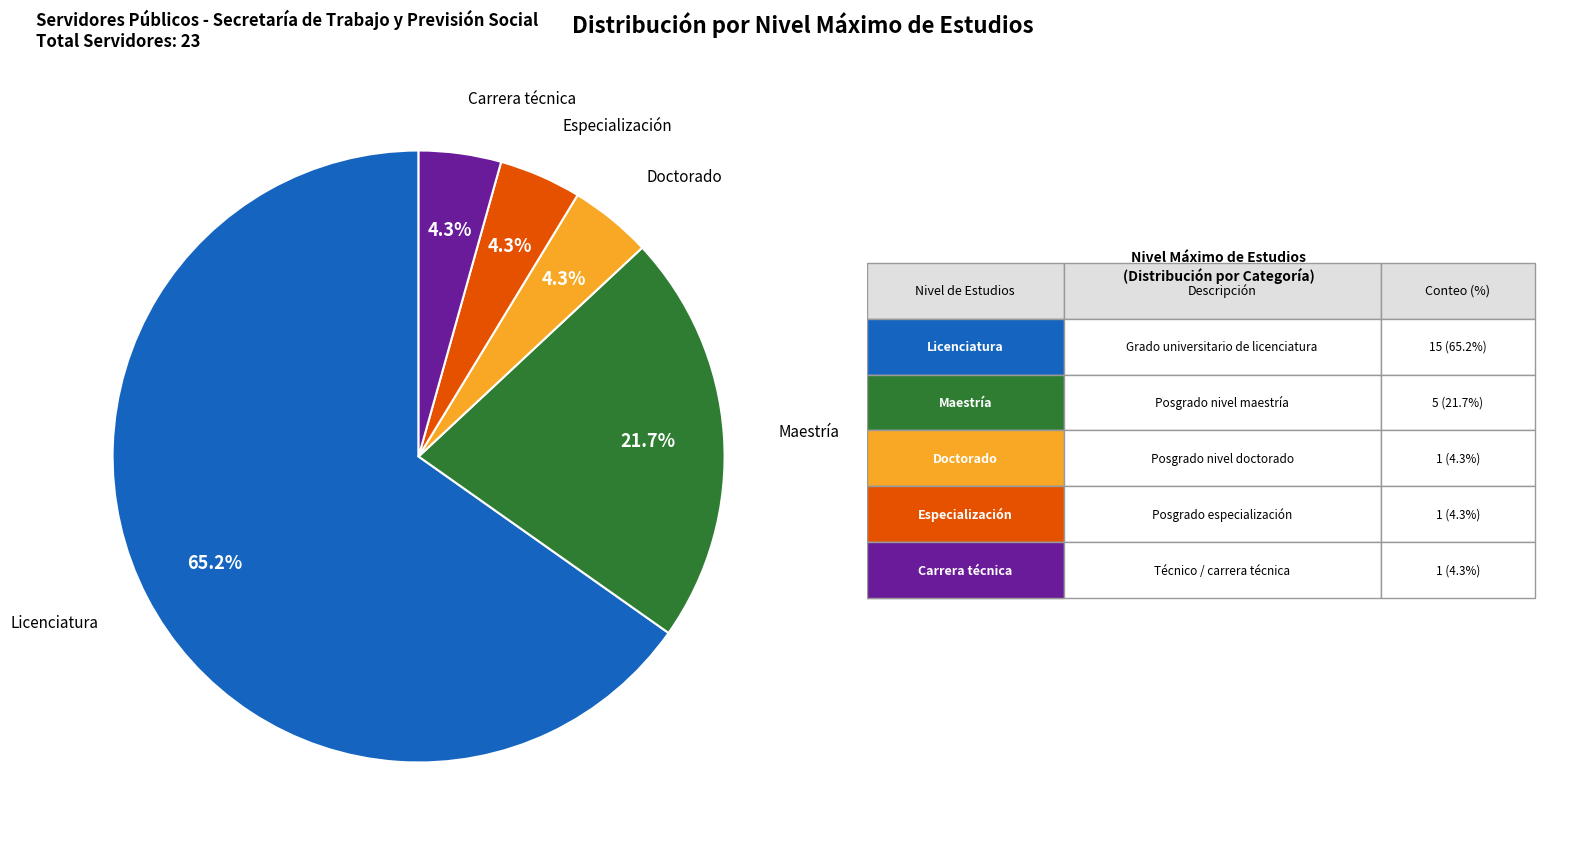

Between Maestría and Doctorado, which is larger?

Maestría